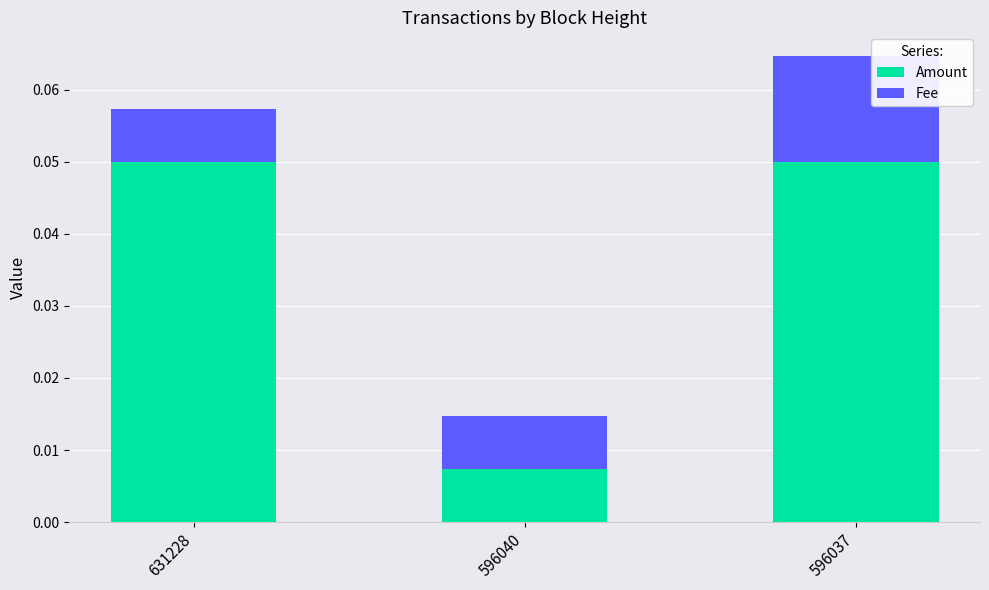

At which category is the sum across all series the highest?

596037